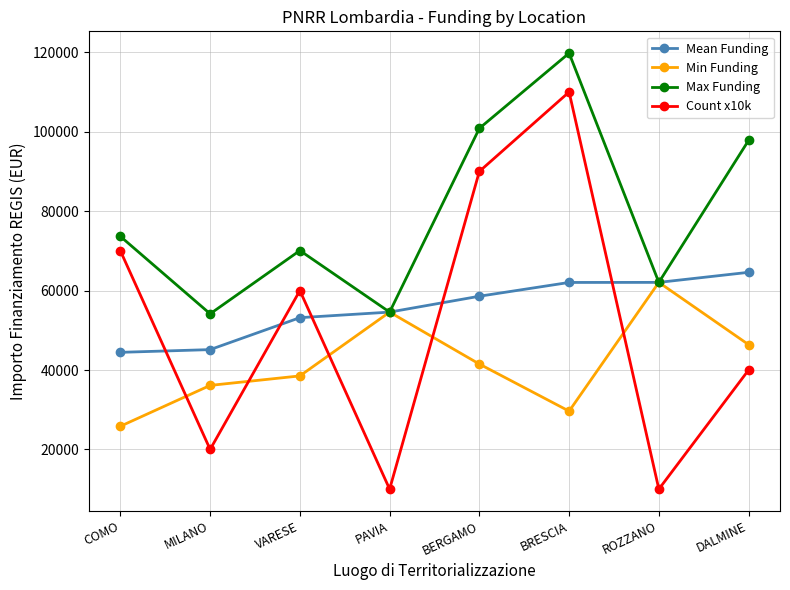

At which label is Mean Funding closest to 54522?

PAVIA